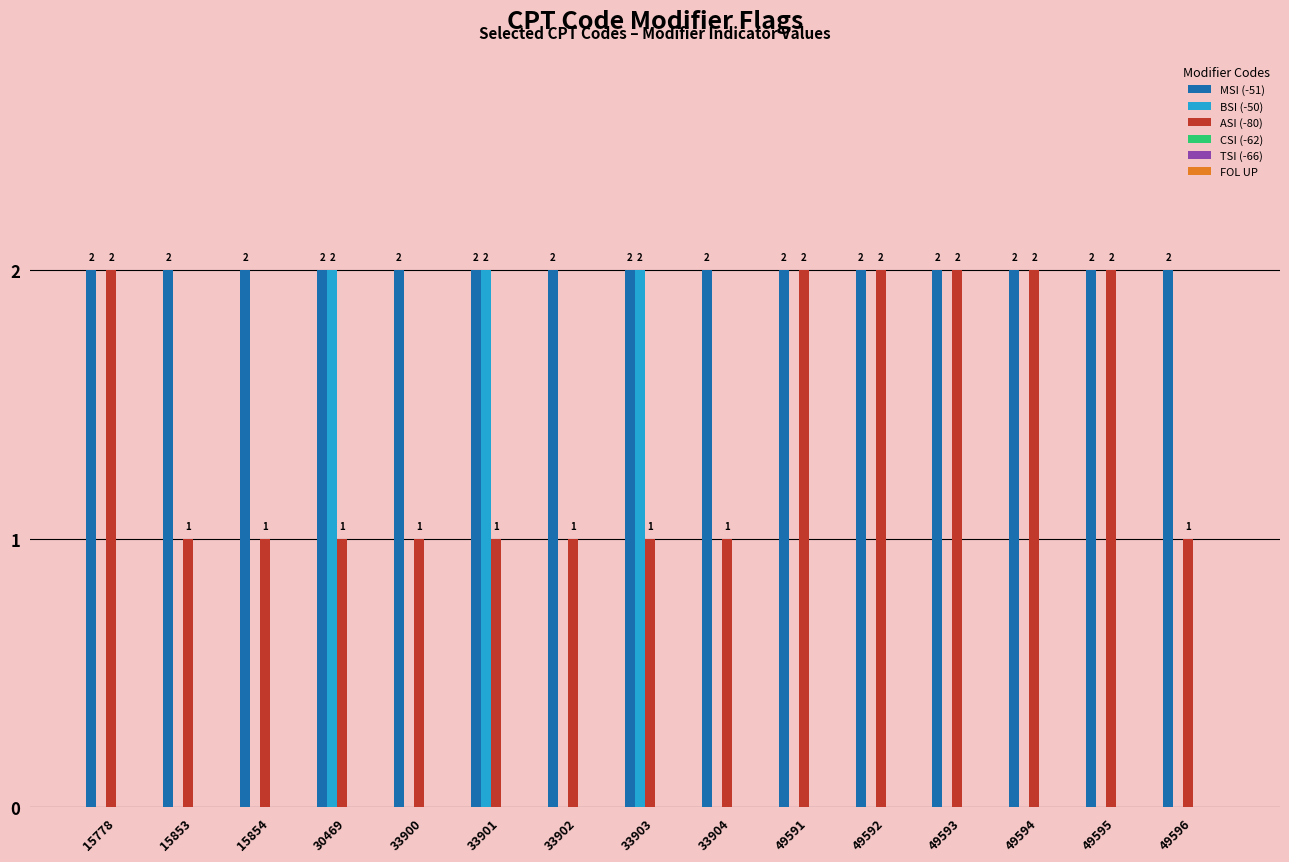

True or false: BSI (-50) has a value of 0 at 49591.

True